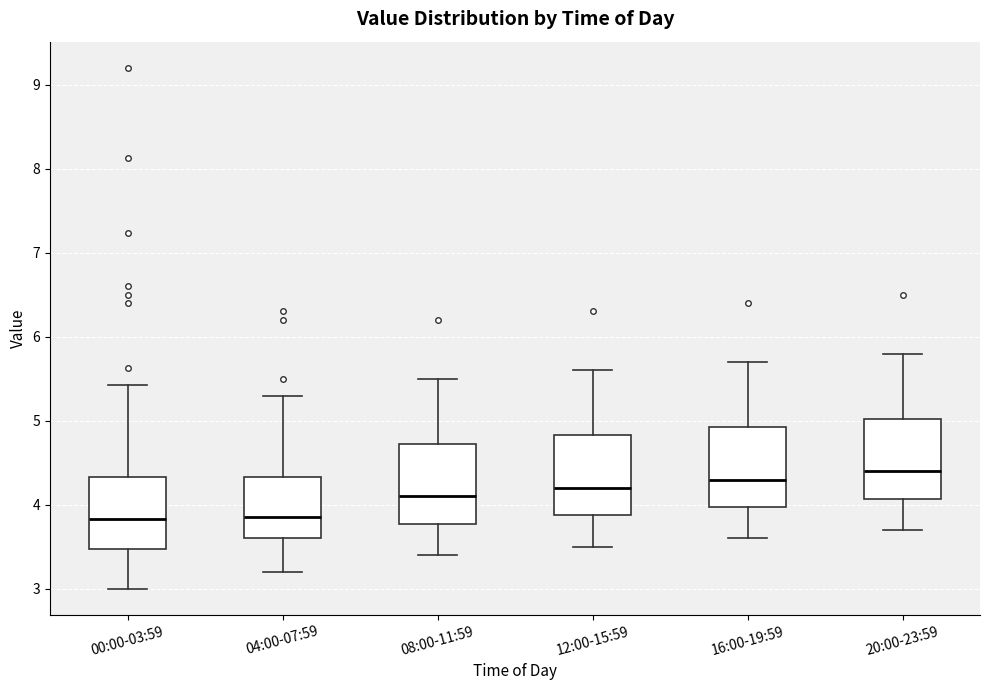

Reading left to right, transcribe this box plot: for each box, give where its median line is, the range the box spans, and where its two whiskers end, as read against the y-axis. The values are not printed on the chart, so give them approximately, as read against the axis.

00:00-03:59: median 3.8, box 3.5 to 4.3, whiskers 3.0 to 5.4
04:00-07:59: median 3.9, box 3.6 to 4.3, whiskers 3.2 to 5.3
08:00-11:59: median 4.1, box 3.8 to 4.7, whiskers 3.4 to 5.5
12:00-15:59: median 4.2, box 3.9 to 4.8, whiskers 3.5 to 5.6
16:00-19:59: median 4.3, box 4.0 to 4.9, whiskers 3.6 to 5.7
20:00-23:59: median 4.4, box 4.1 to 5.0, whiskers 3.7 to 5.8